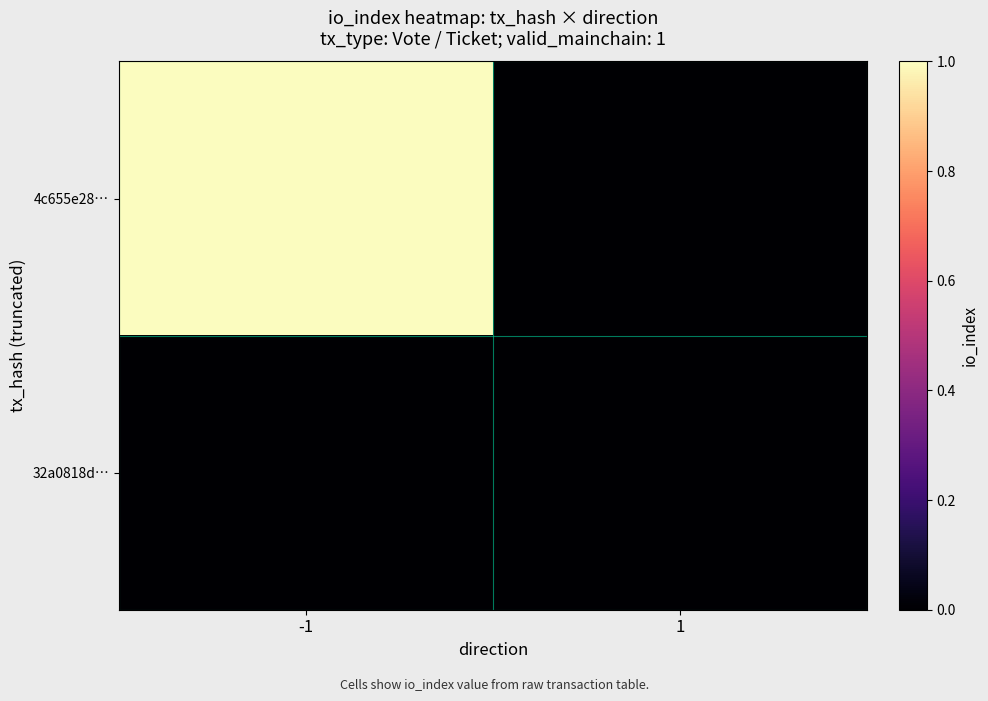

At which category is the sum across all series the highest?

-1